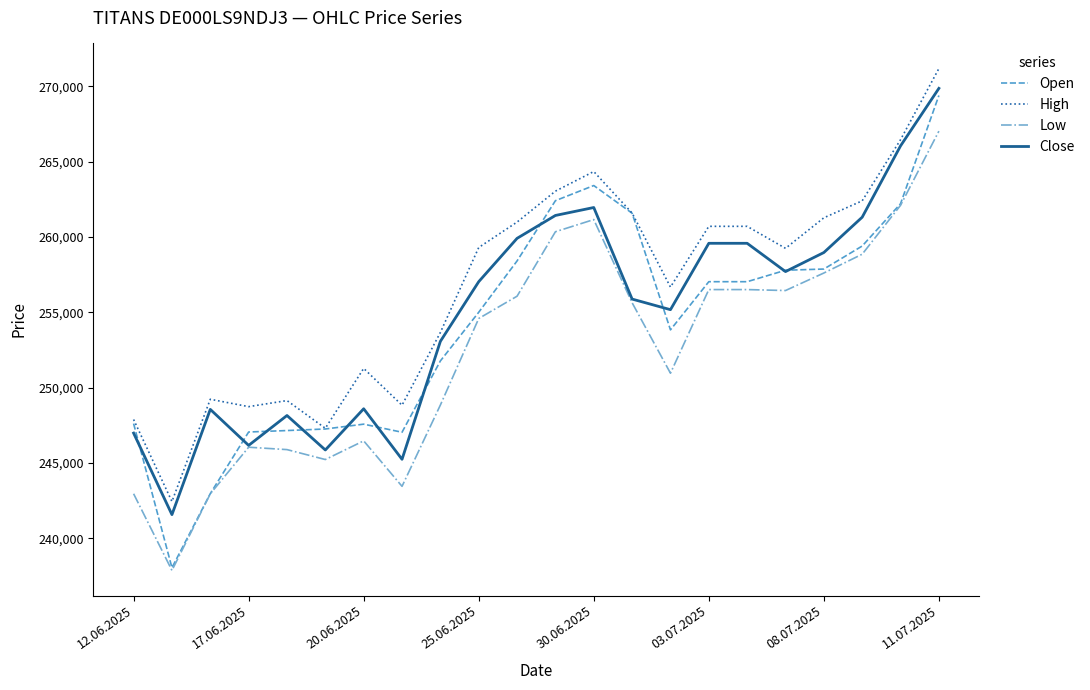

True or false: Low and High cross at least once.

False